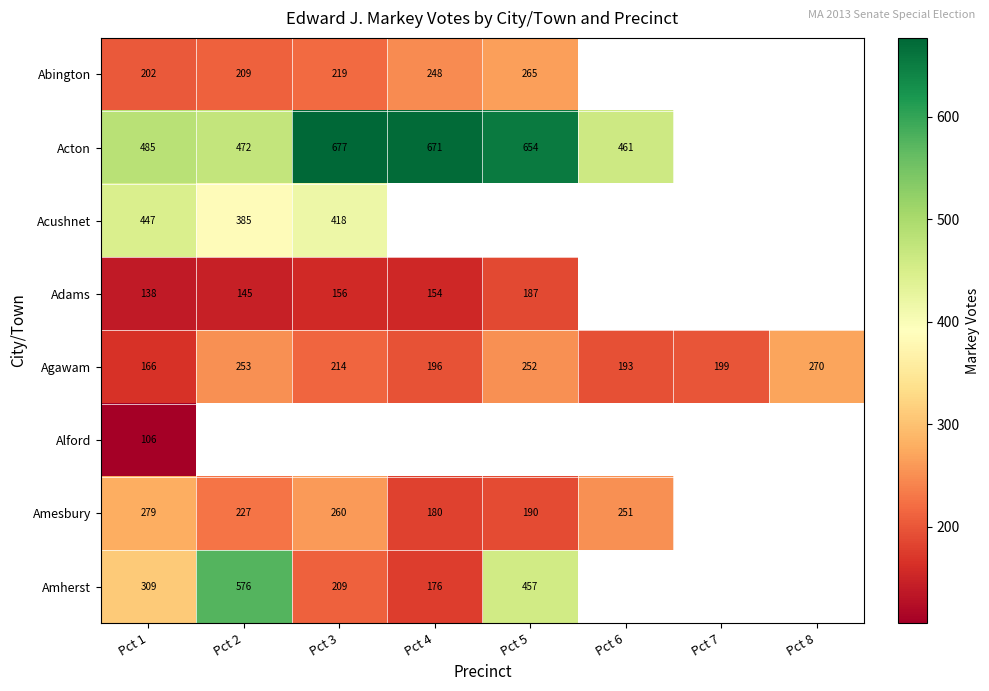

At which category is the sum across all series the highest?

Pct 1